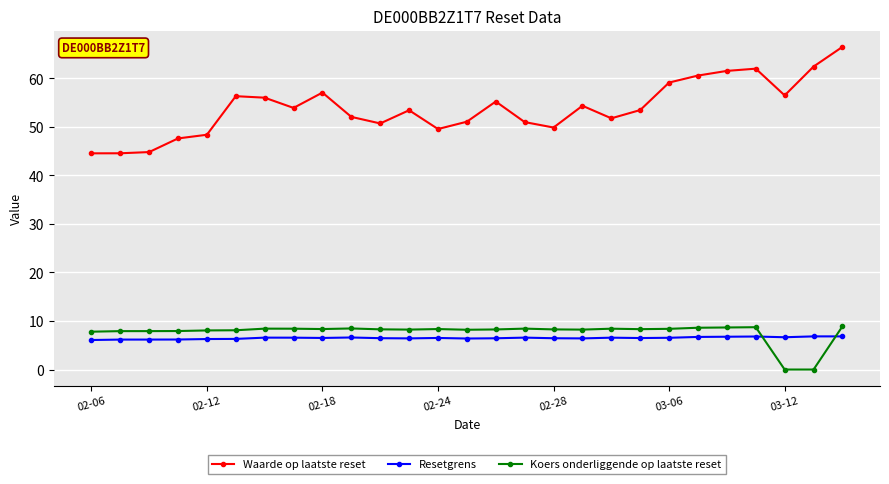

What is the lowest value of the Waarde op laatste reset series?

44.6